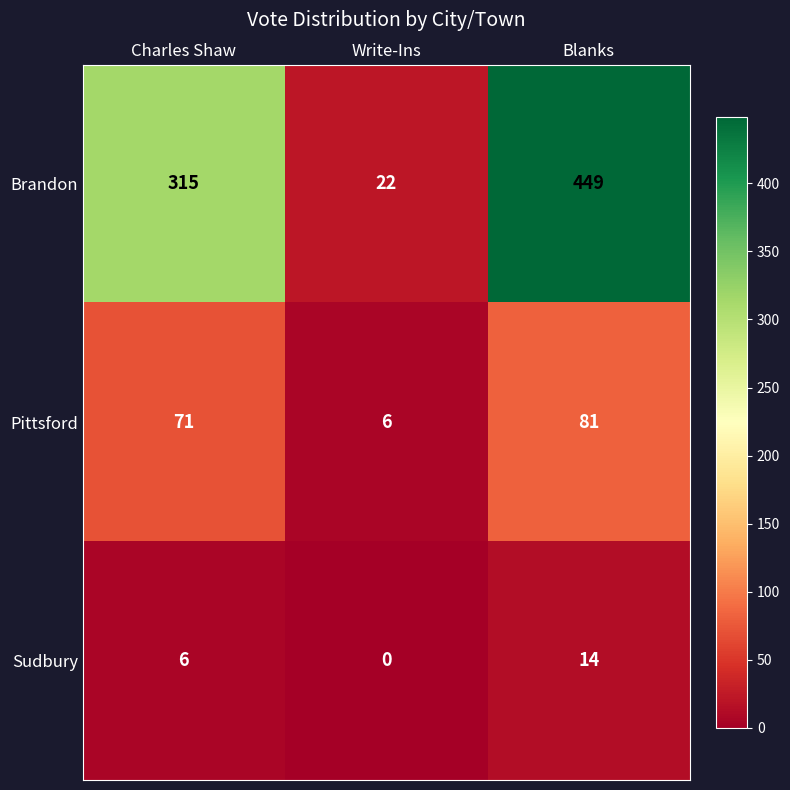

Rank the series at Write-Ins from highest to lowest value.

Brandon, Pittsford, Sudbury